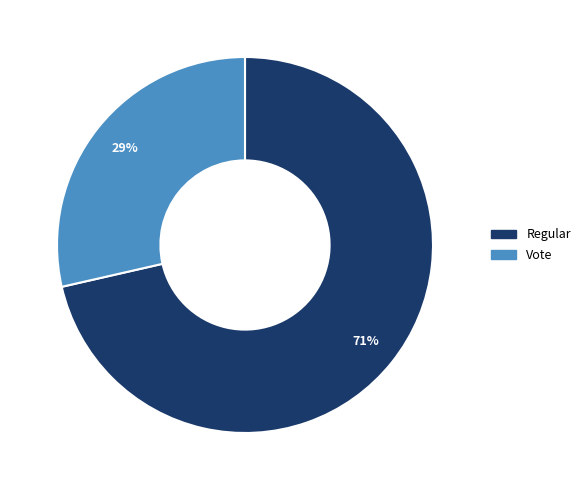

To the nearest percent, what percentage of the pie is Regular?

71%